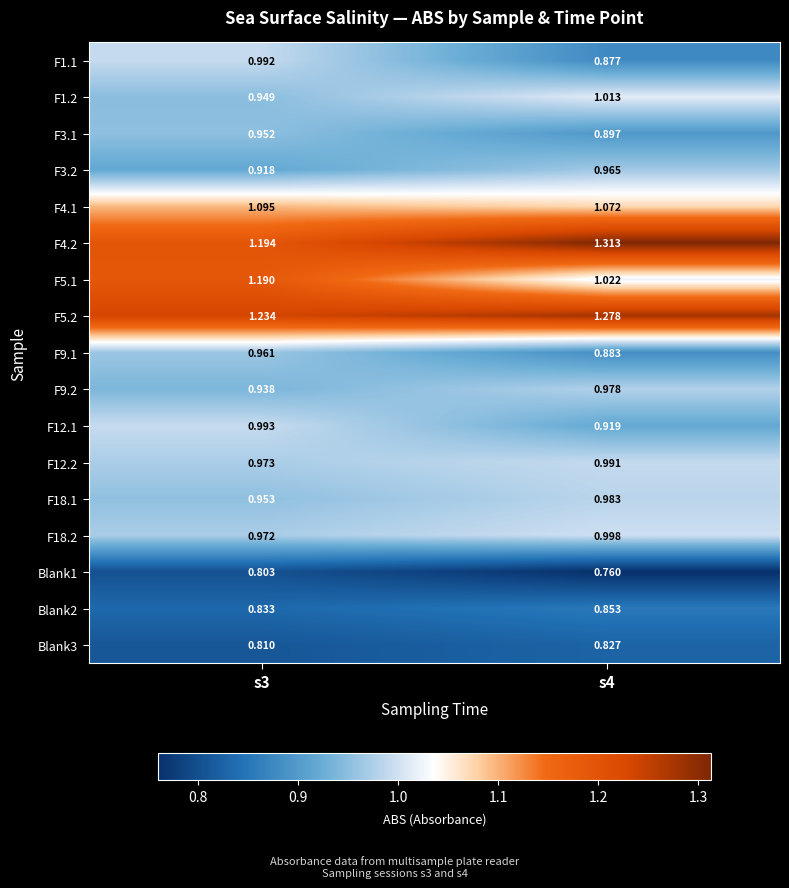

Is the value of F12.2 at s4 greater than the value of Blank2 at s3?

Yes